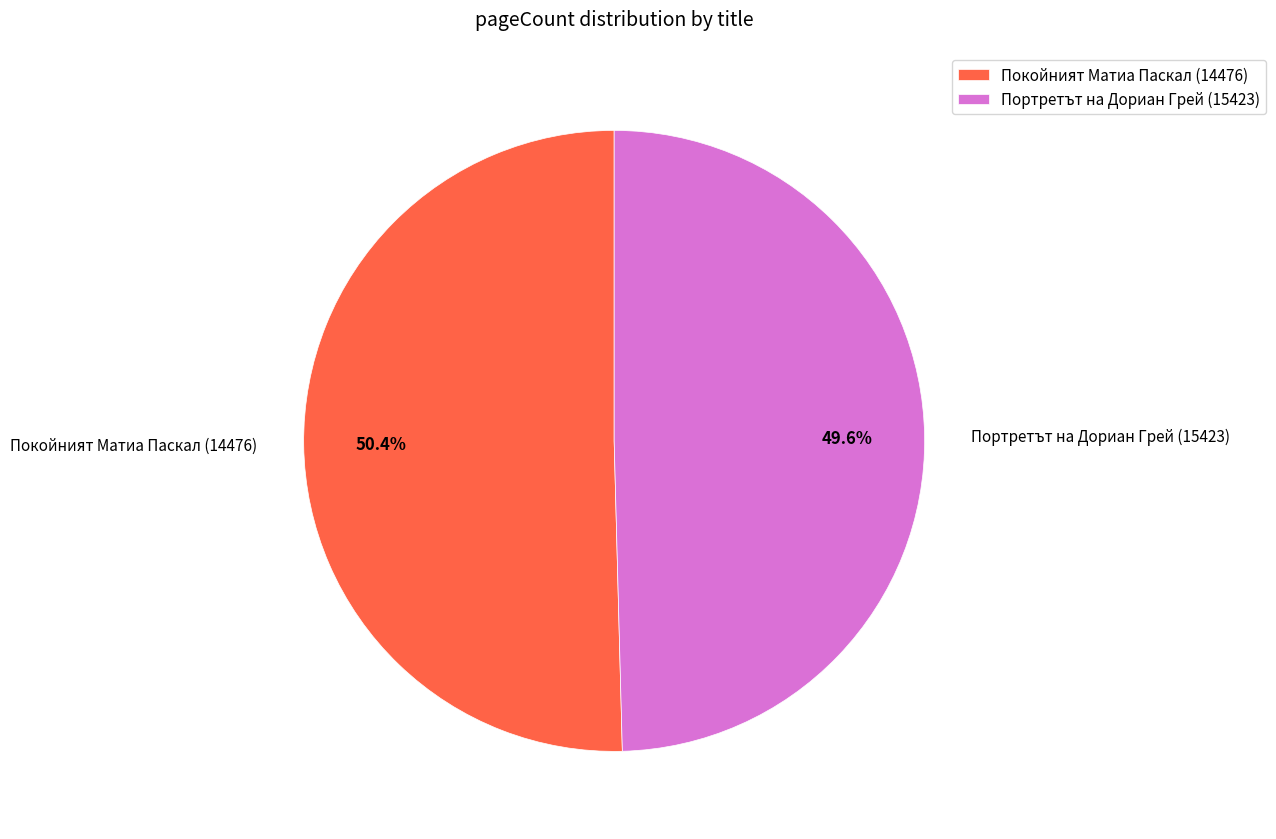

What percentage is the Портретът на Дориан Грей (15423) slice, to the nearest percent?

50%